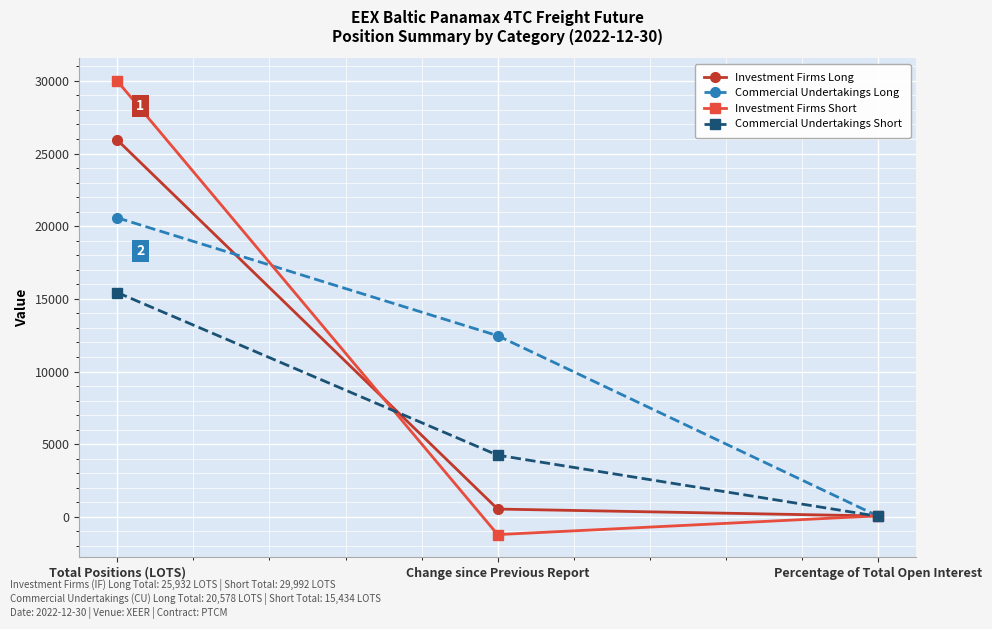

Where does the Commercial Undertakings Long series first go above 12463?

Total Positions (LOTS)